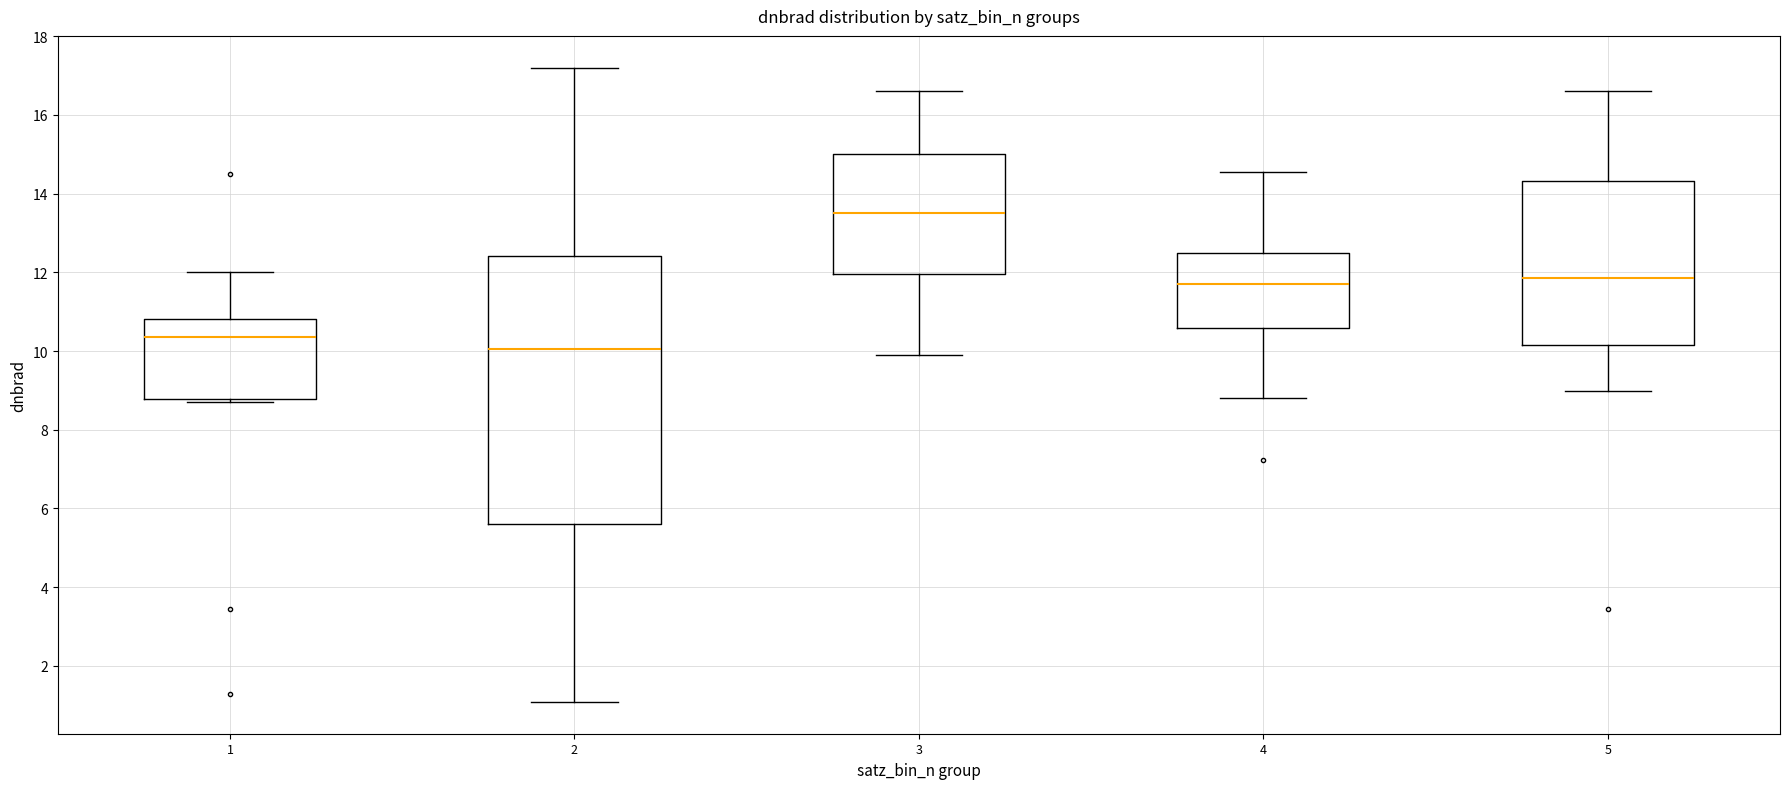

Which box is the tallest, from its lower edge to its upper edge?

2